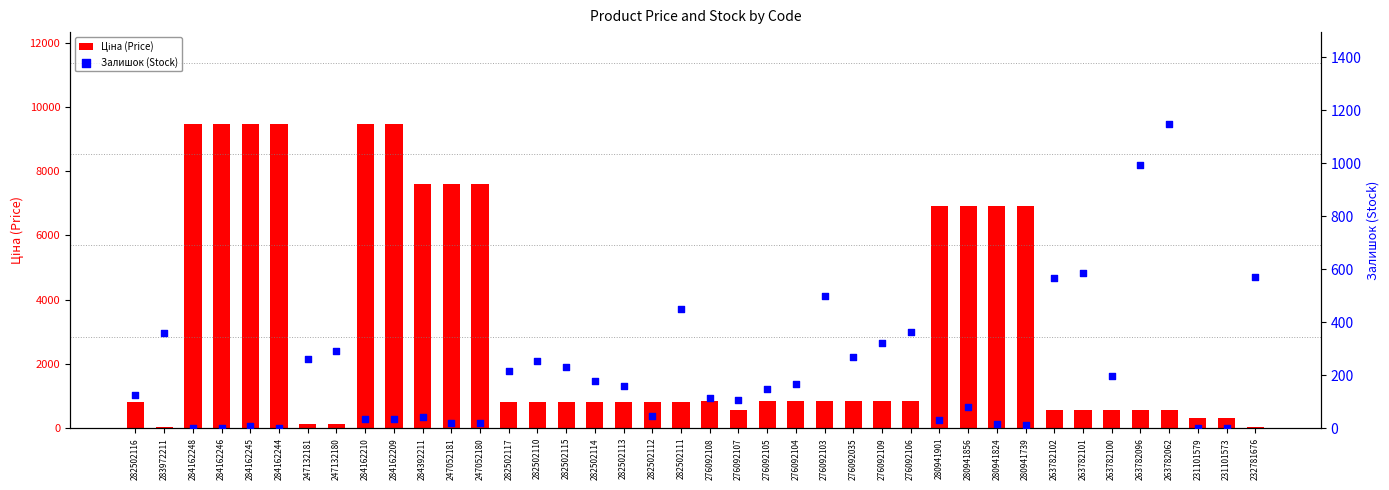

What are all the series names shown in the legend?

Ціна (Price), Залишок (Stock)